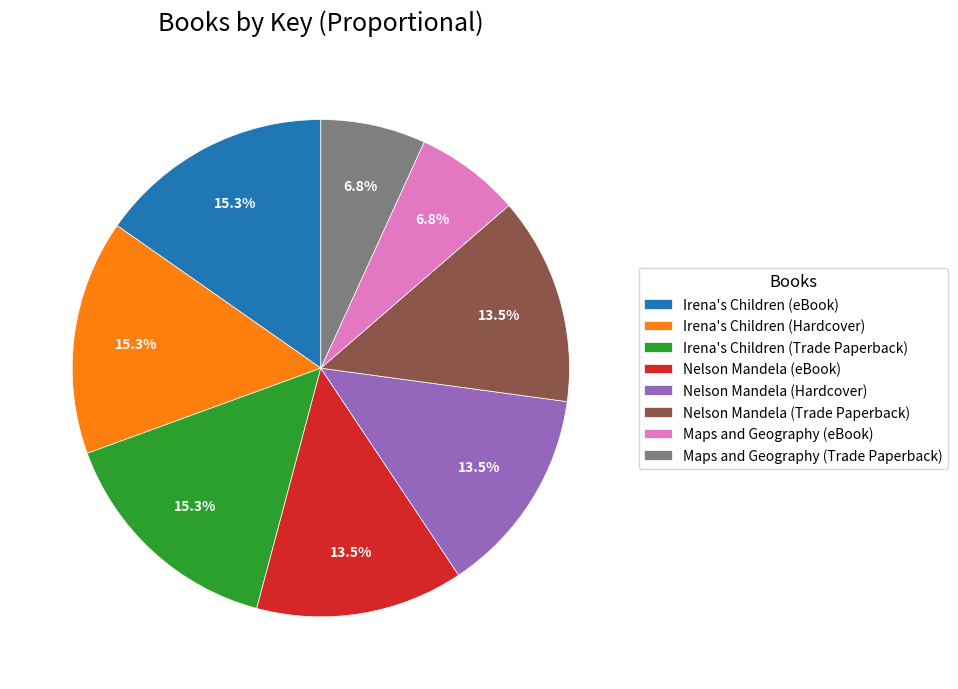

What portion of the pie excludes Nelson Mandela (Hardcover)?

86.5%